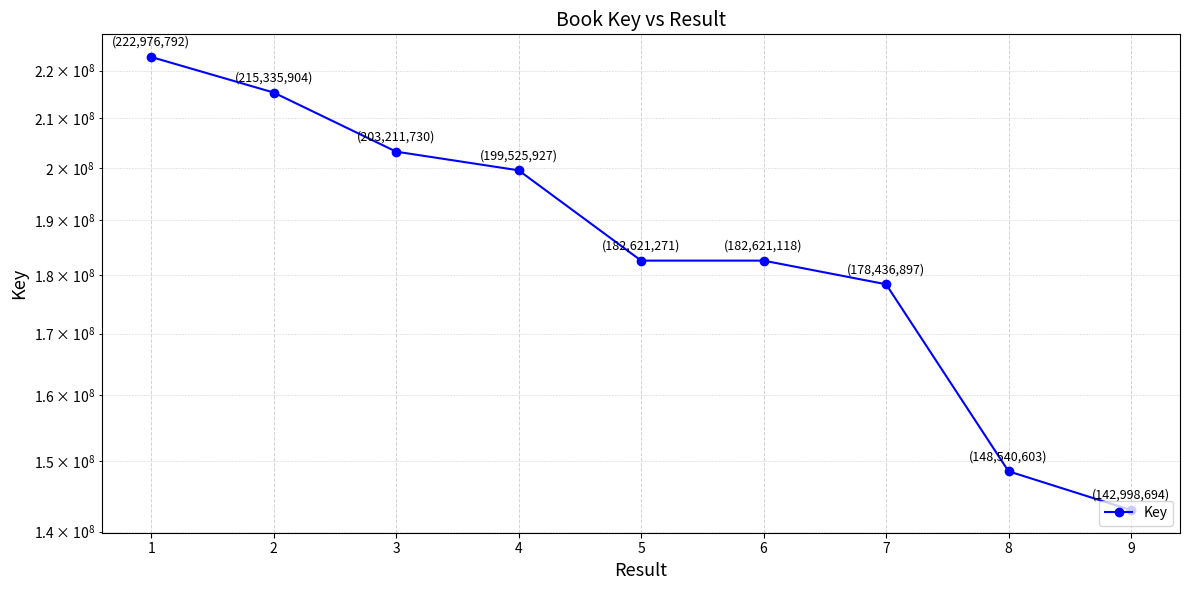

What is the sum of all values?

1676268936